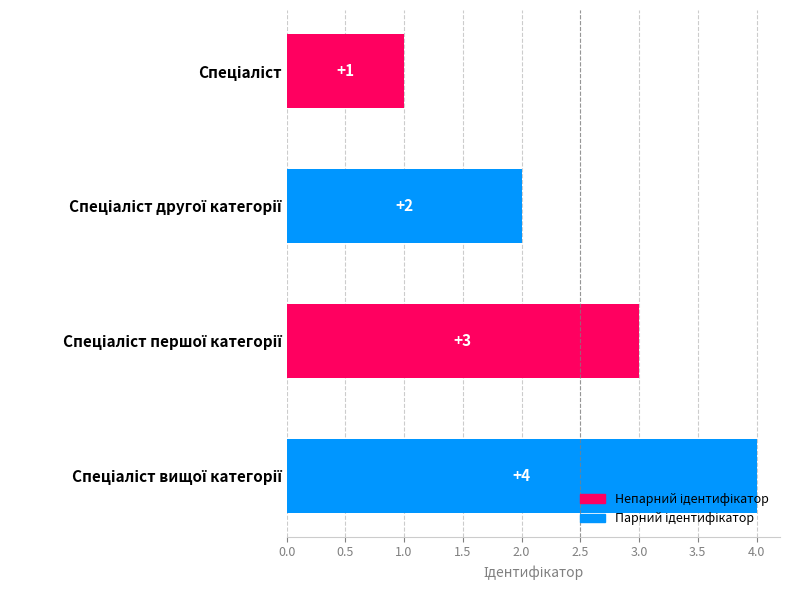

What is the greatest value displayed?

4